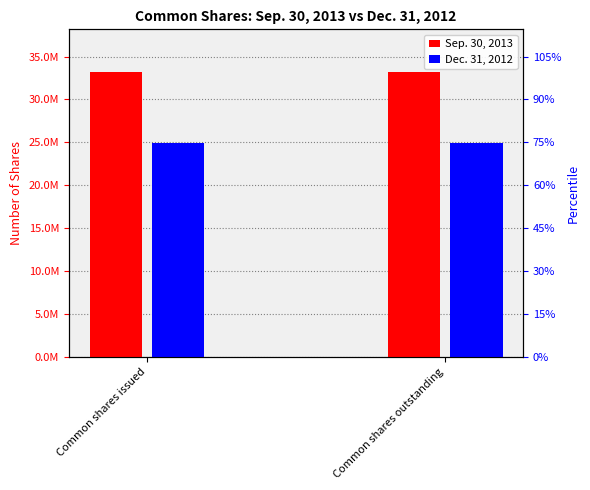

List the series in order of their peak value, lowest first.

Dec. 31, 2012, Sep. 30, 2013